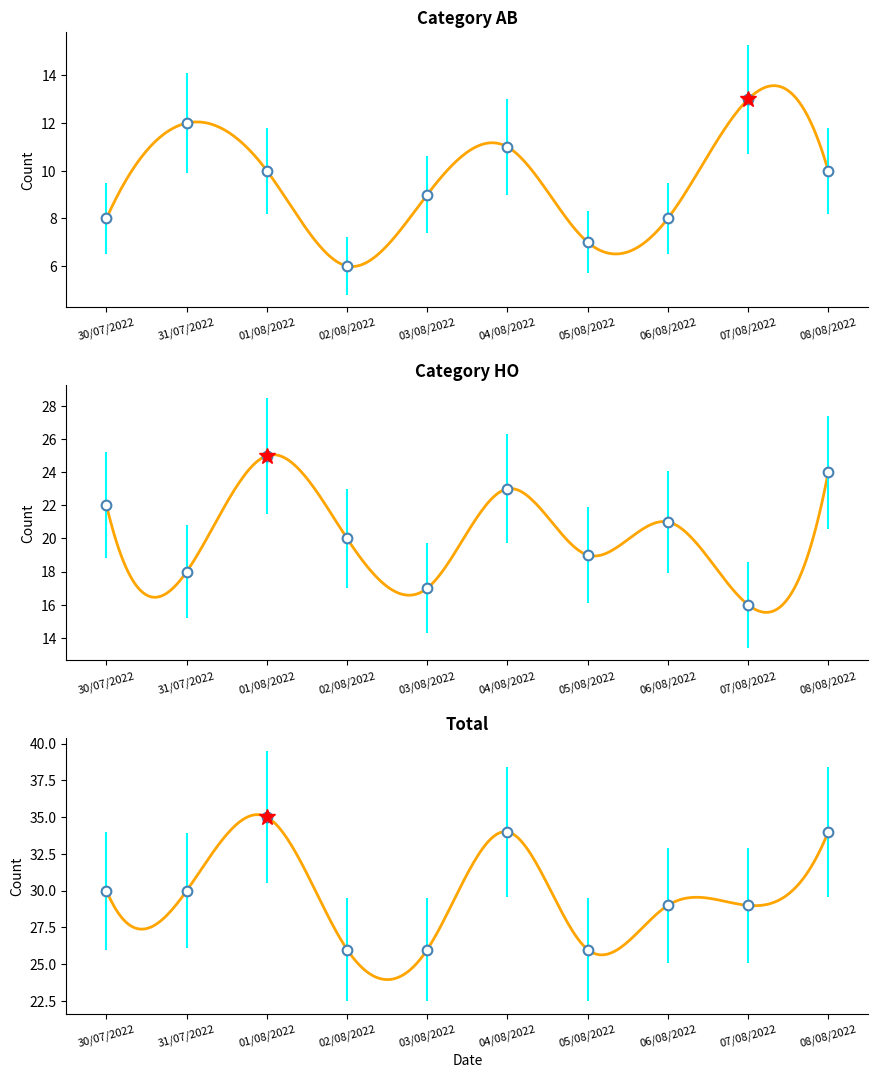

What is the sum of all AB values?

94